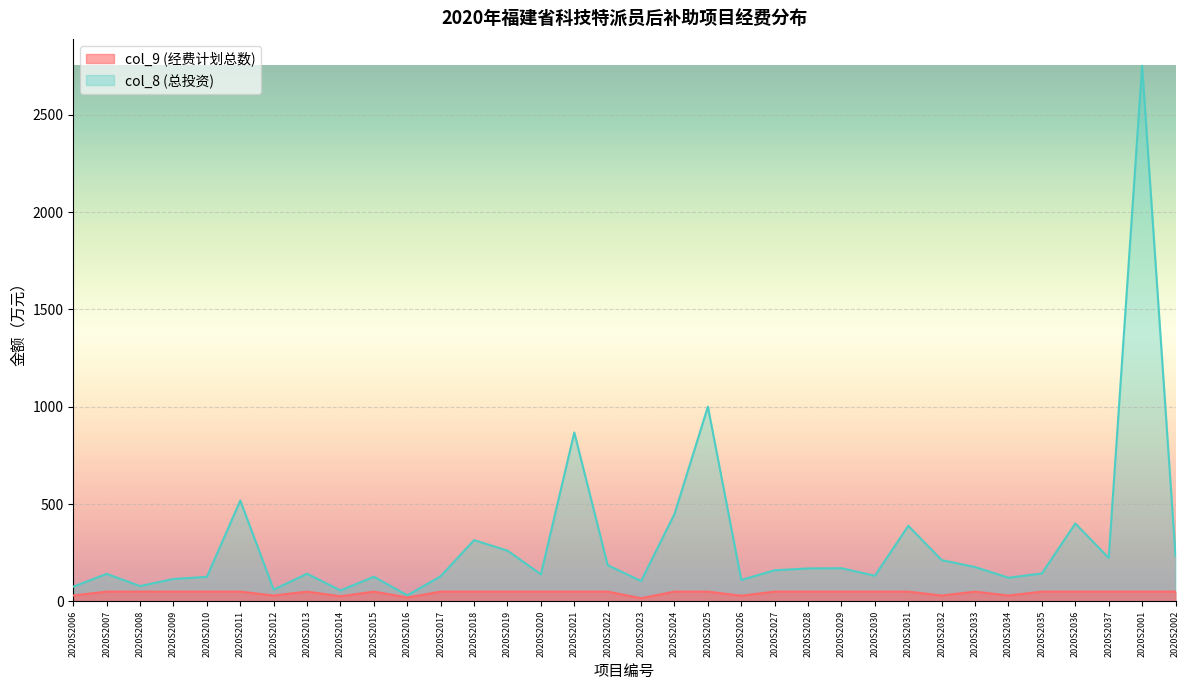

True or false: col_8 (总投资) and col_9 (经费计划总数) intersect in this chart.

False